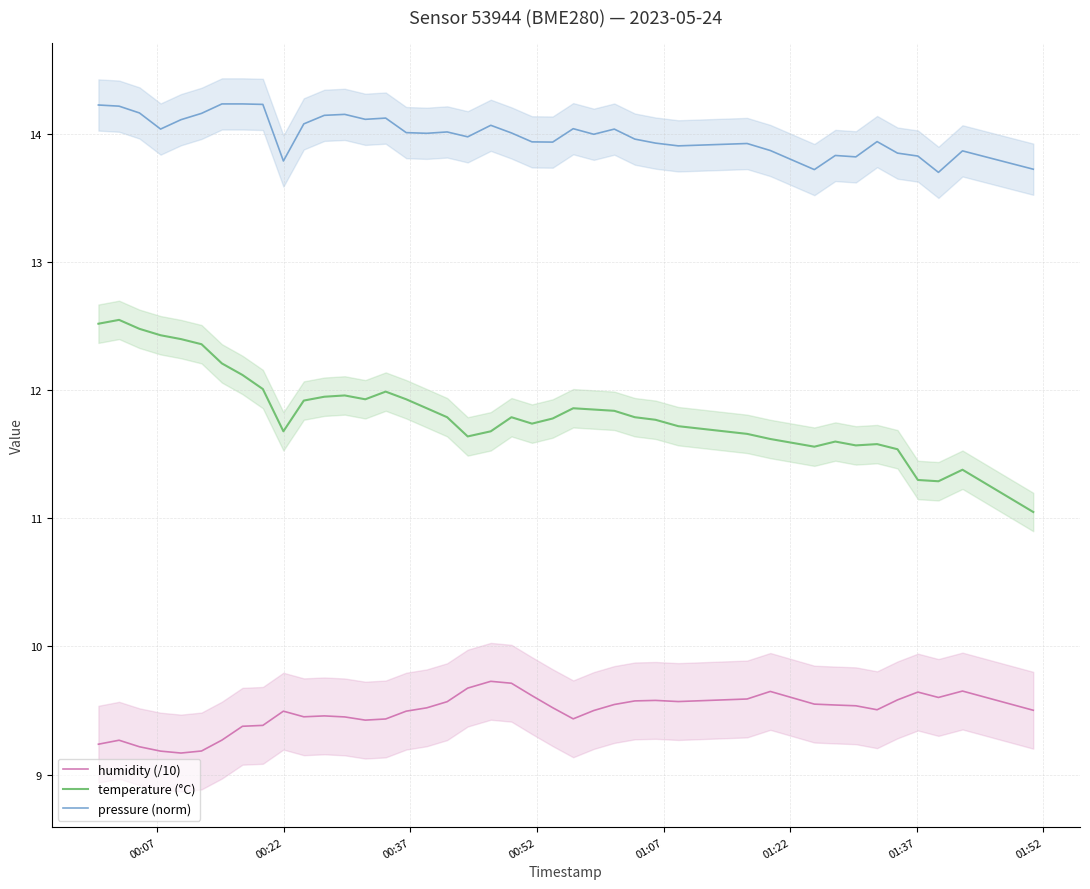

True or false: temperature (°C) and humidity (/10) cross at least once.

False